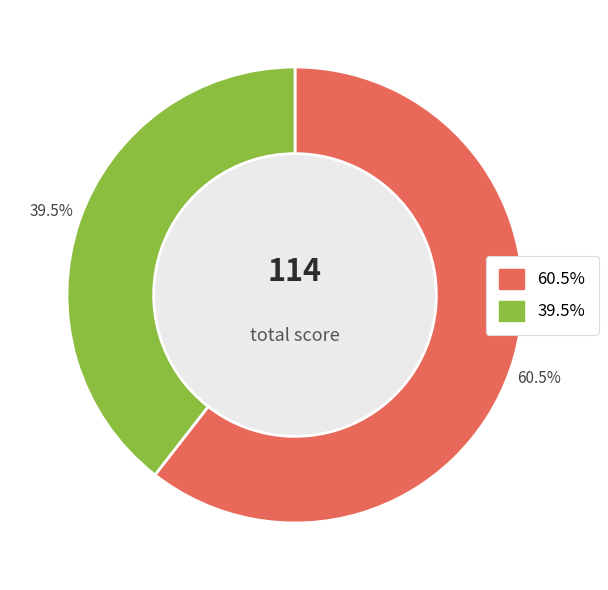

Is there a majority slice in this chart?

Yes